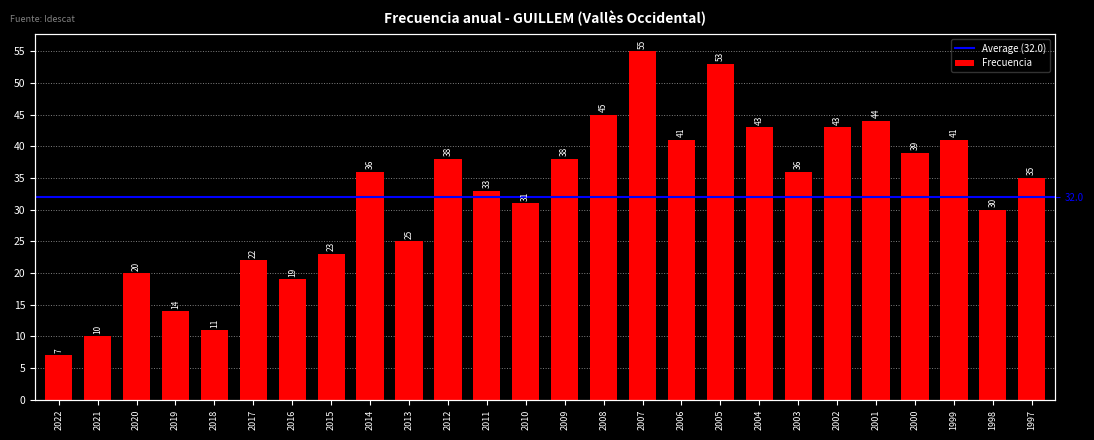

Count the number of data series in this chart.

1